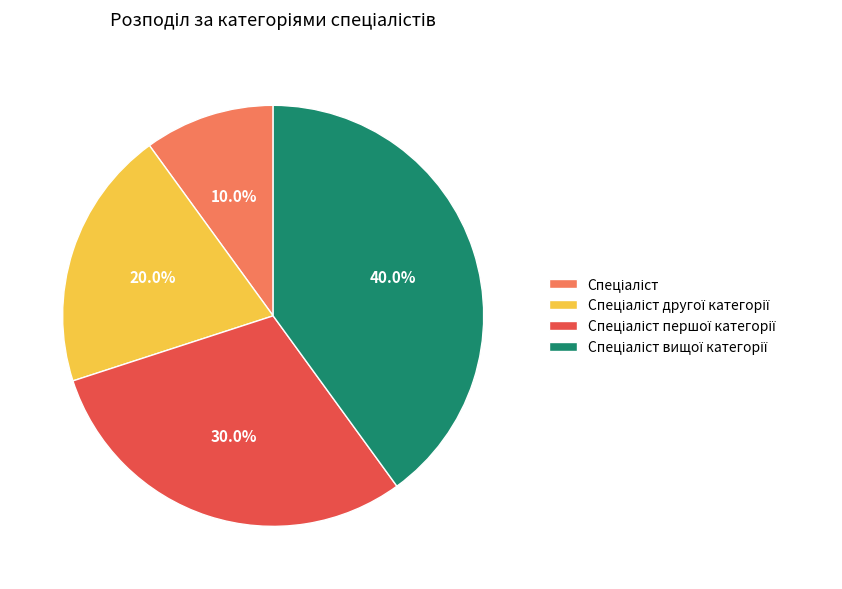

Does any single category account for the majority?

No